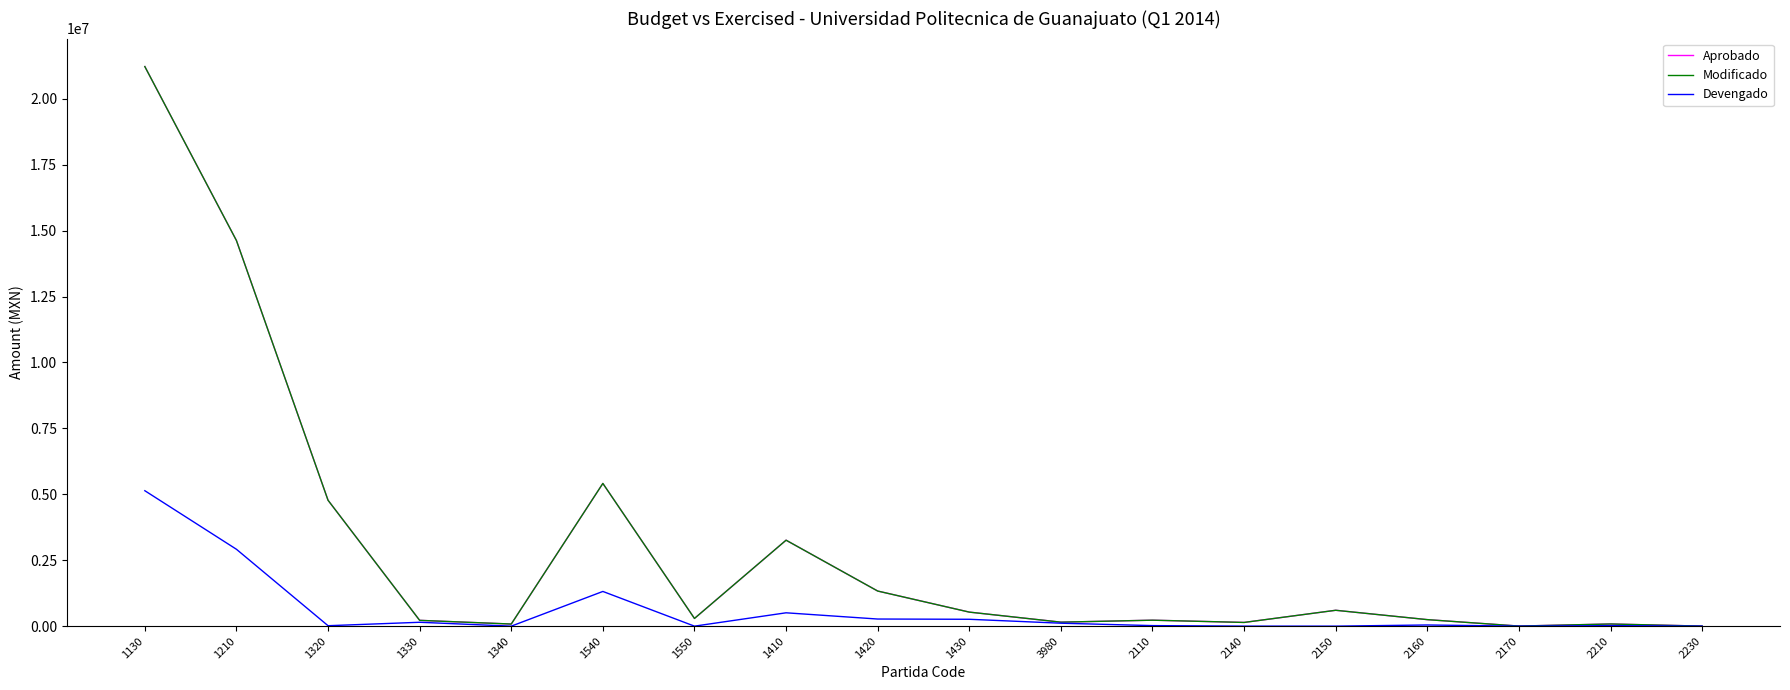

Does the chart have visible grid lines?

No